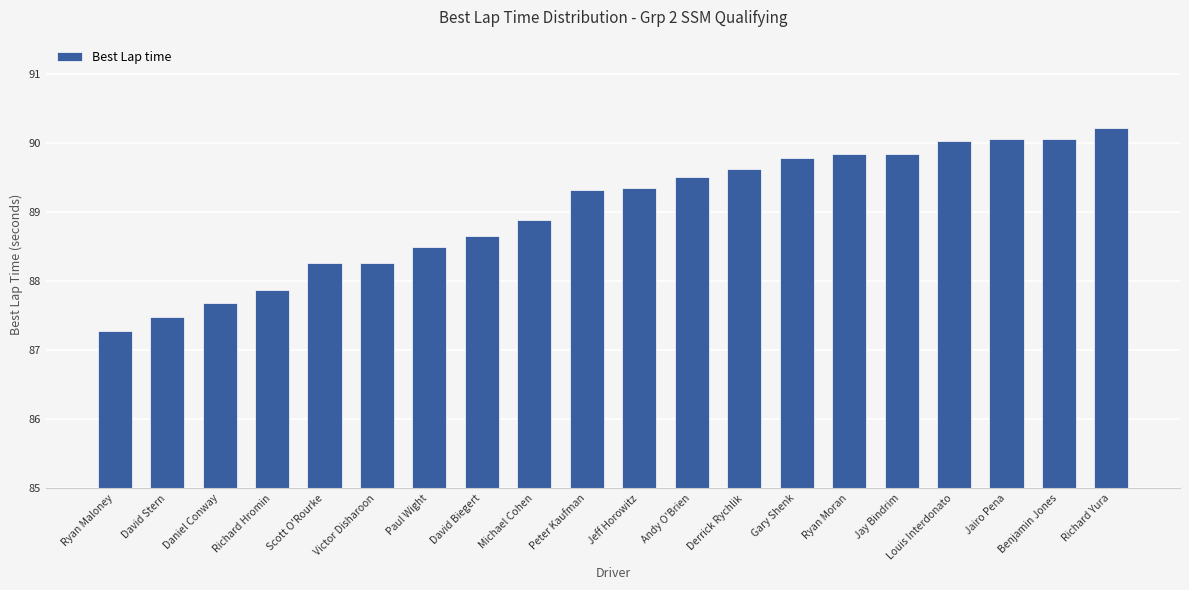

Are the bars grouped side by side (vs. stacked)?

No